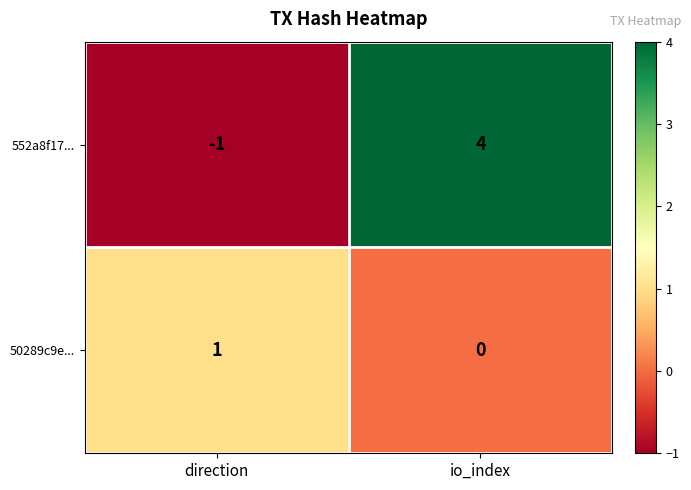

Rank the series at direction from highest to lowest value.

50289c9e..., 552a8f17...